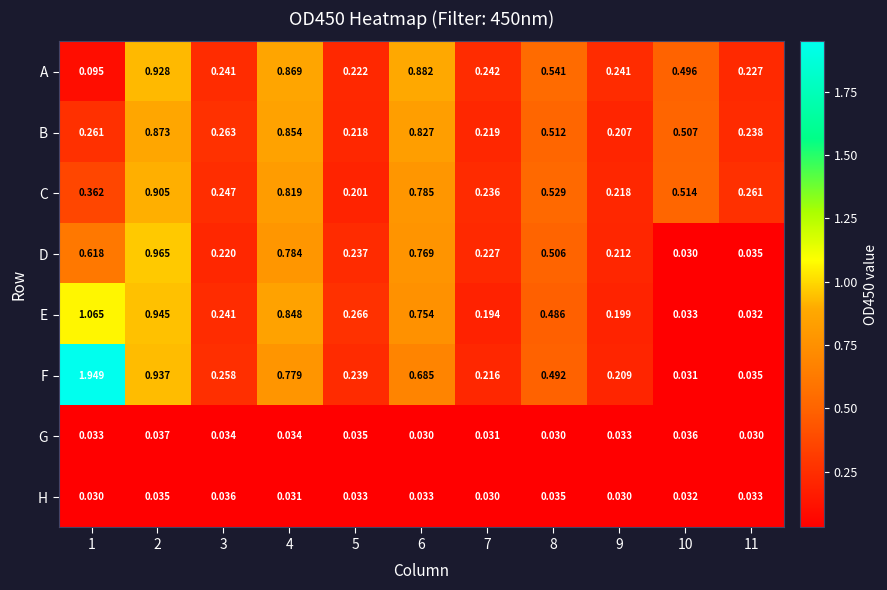

Which series changed the most between 3 and 6?

A